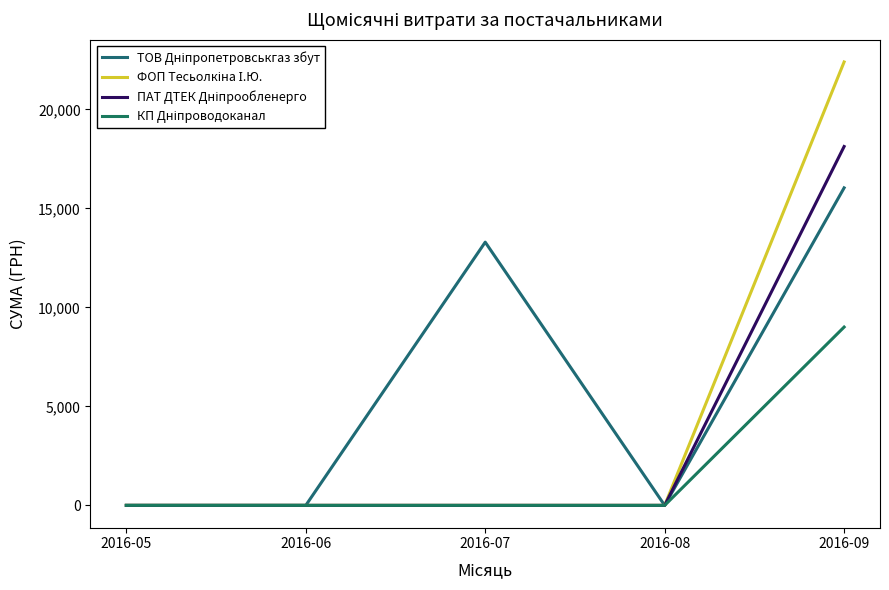

What is the sum of all КП Дніпроводоканал values?

9007.9